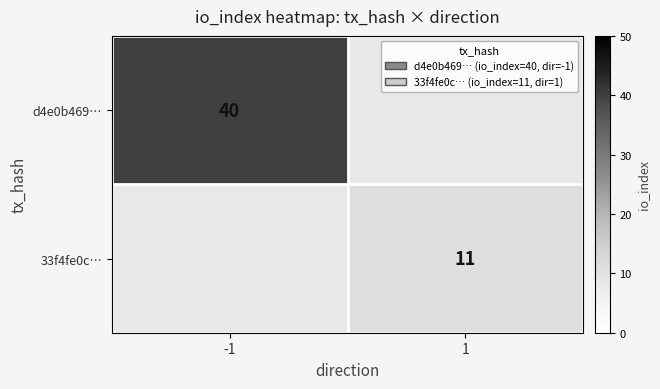

The value of d4e0b469… at -1 is 27.8. True or false?

False